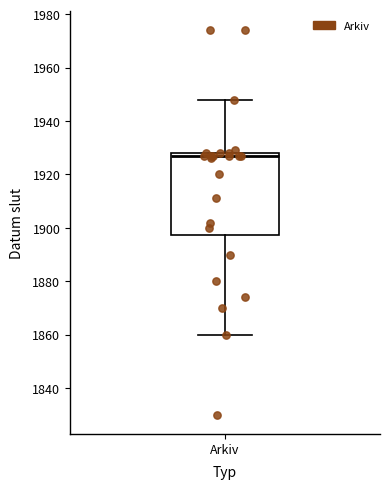

Transcribe this box plot: give where the median line is, the range the box spans, and where the two whiskers end, as read against the y-axis. The values are not printed on the chart, so give them approximately, as read against the axis.

median 1928 (just below the box's upper edge), box 1898 to 1928, whiskers 1860 to 1948